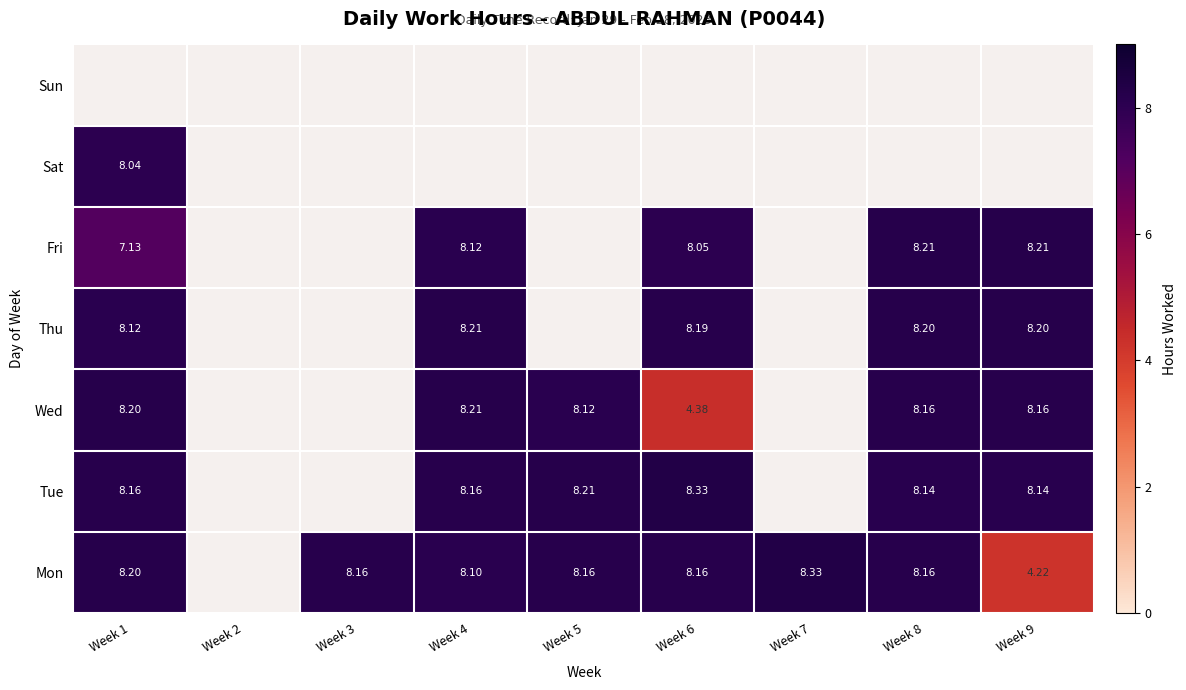

At how many categories does at least one series exceed 6?

8